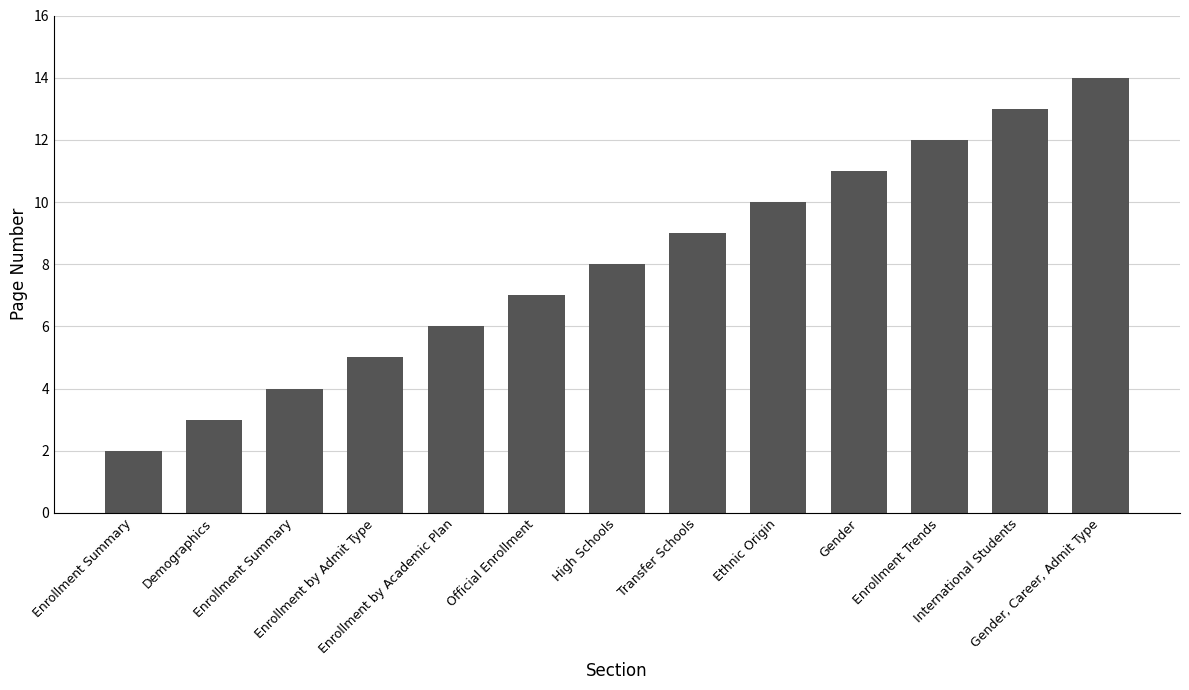

Rank the categories by value from lowest to highest.

Enrollment Summary, Demographics, Enrollment Summary, Enrollment by Admit Type, Enrollment by Academic Plan, Official Enrollment, High Schools, Transfer Schools, Ethnic Origin, Gender, Enrollment Trends, International Students, Gender, Career, Admit Type